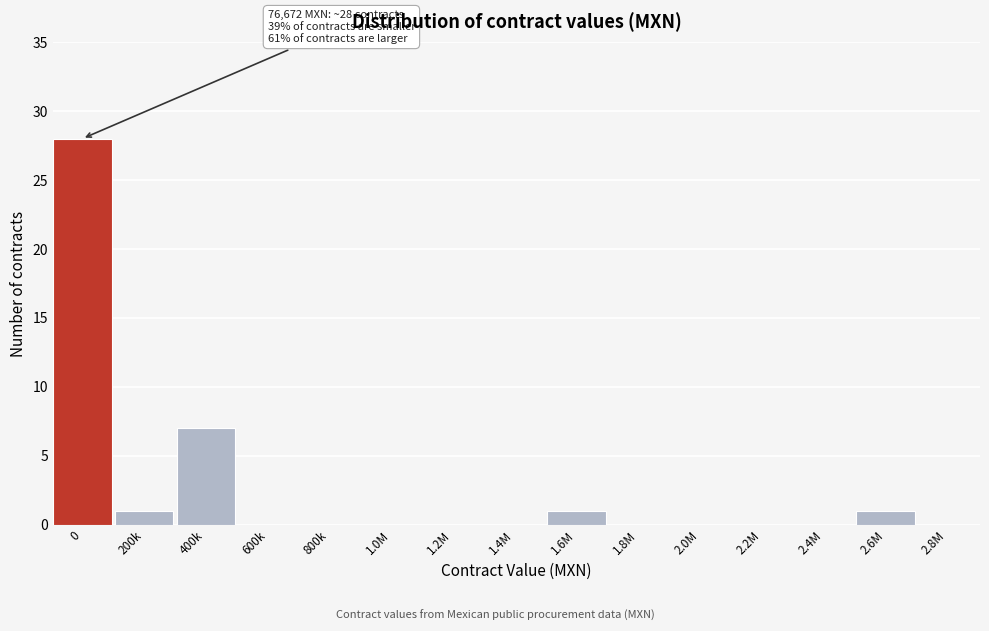

Reading left to right, extract all data points from this chart.

0=28	200k=1	400k=7	600k=0	800k=0	1.0M=0	1.2M=0	1.4M=0	1.6M=1	1.8M=0	2.0M=0	2.2M=0	2.4M=0	2.6M=1	2.8M=0